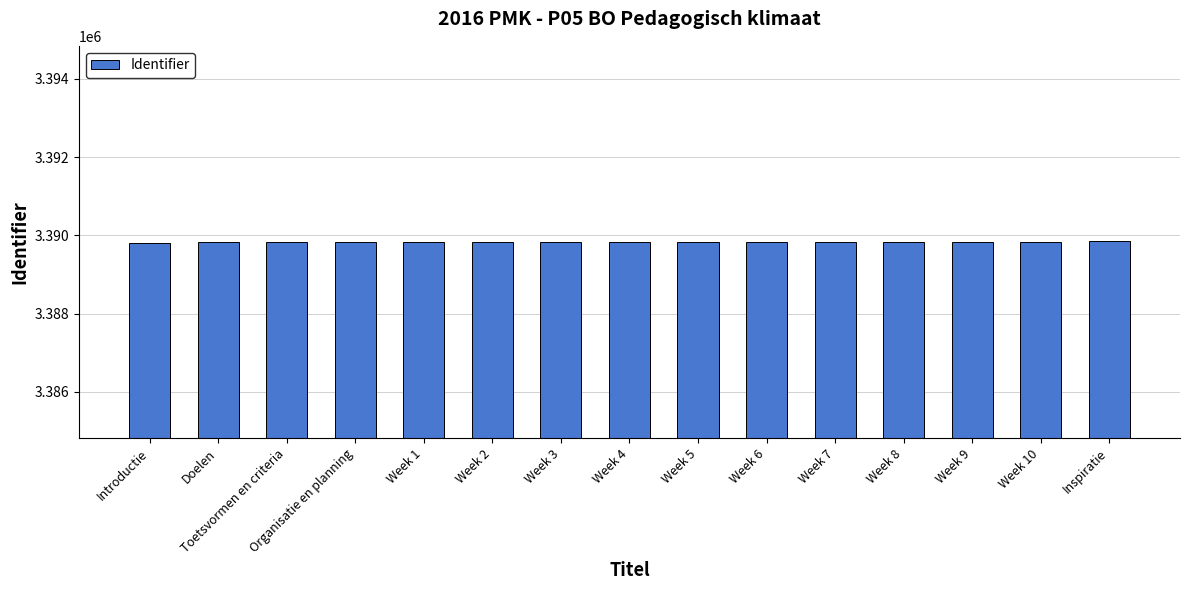

What is the label of the 10th bar from the right?

Week 2